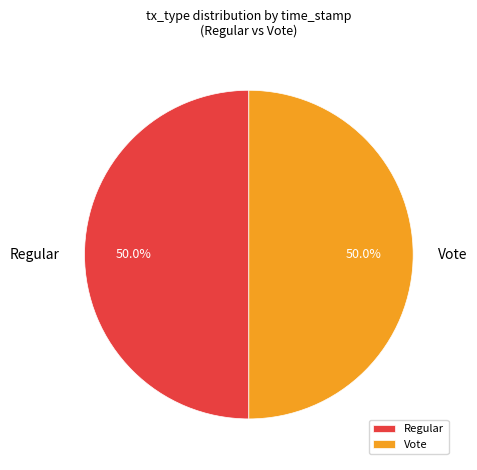

What is the ratio of the value at Vote to the value at Regular?

1.0